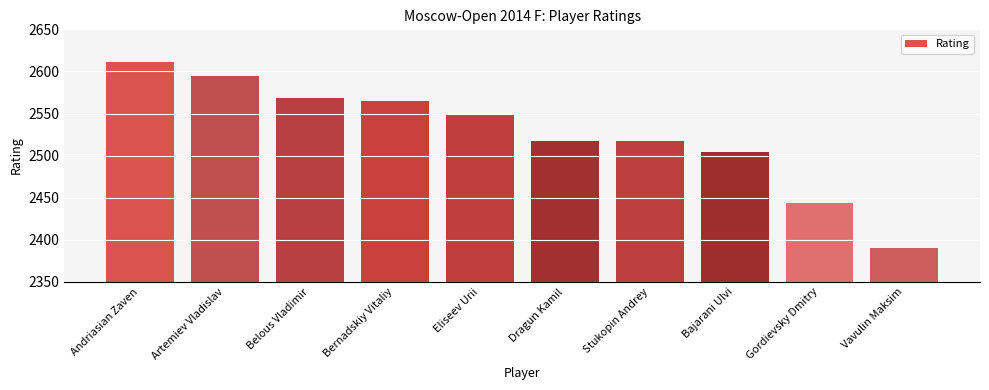

What is the sum of the values at Bernadskiy Vitaliy and Vavulin Maksim?

4955